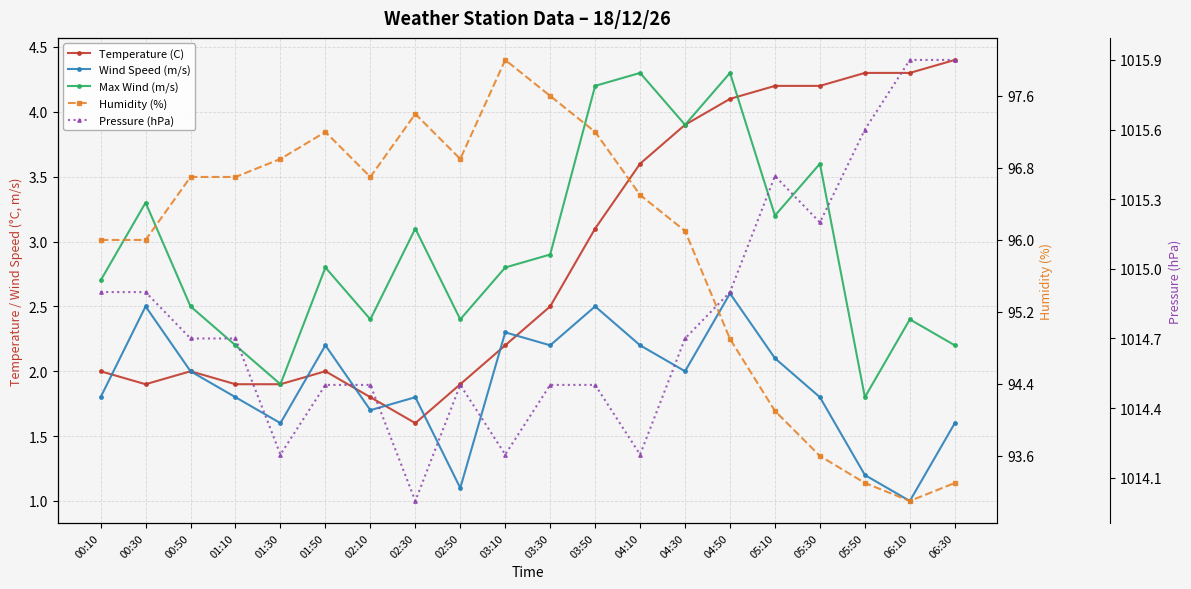

At which label is Wind Speed (m/s) closest to 1?

06:10